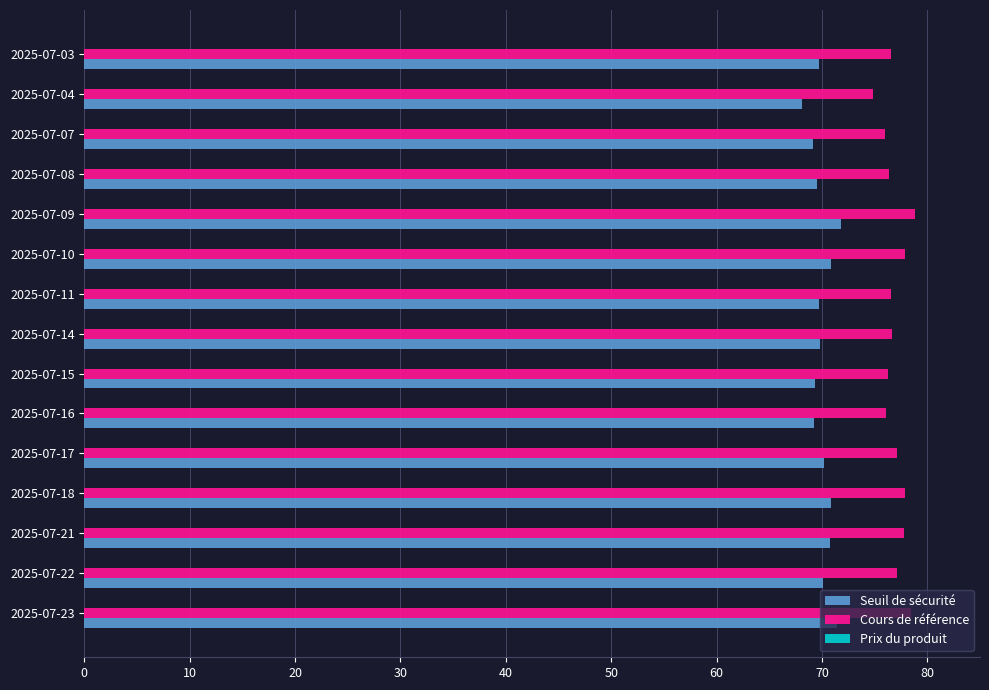

What is the lowest value of the Seuil de sécurité series?

68.1